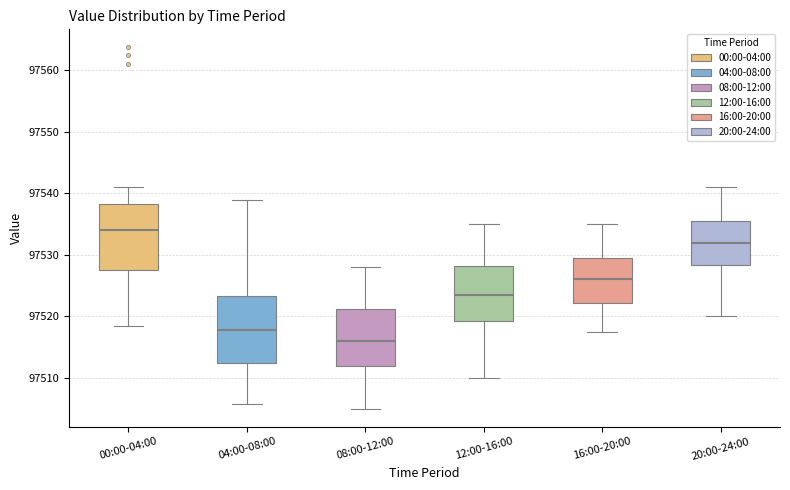

Reading left to right, read every box against the y-axis: the position of its median line, the range the box covers, and the ends of its whiskers. The values are not printed on the chart, so give them approximately, as read against the axis.

00:00-04:00: median 97534, box 97527 to 97538, whiskers 97518 to 97541
04:00-08:00: median 97518, box 97512 to 97523, whiskers 97506 to 97539
08:00-12:00: median 97516, box 97512 to 97521, whiskers 97505 to 97528
12:00-16:00: median 97524, box 97519 to 97528, whiskers 97510 to 97535
16:00-20:00: median 97526, box 97522 to 97529, whiskers 97518 to 97535
20:00-24:00: median 97532, box 97528 to 97536, whiskers 97520 to 97541